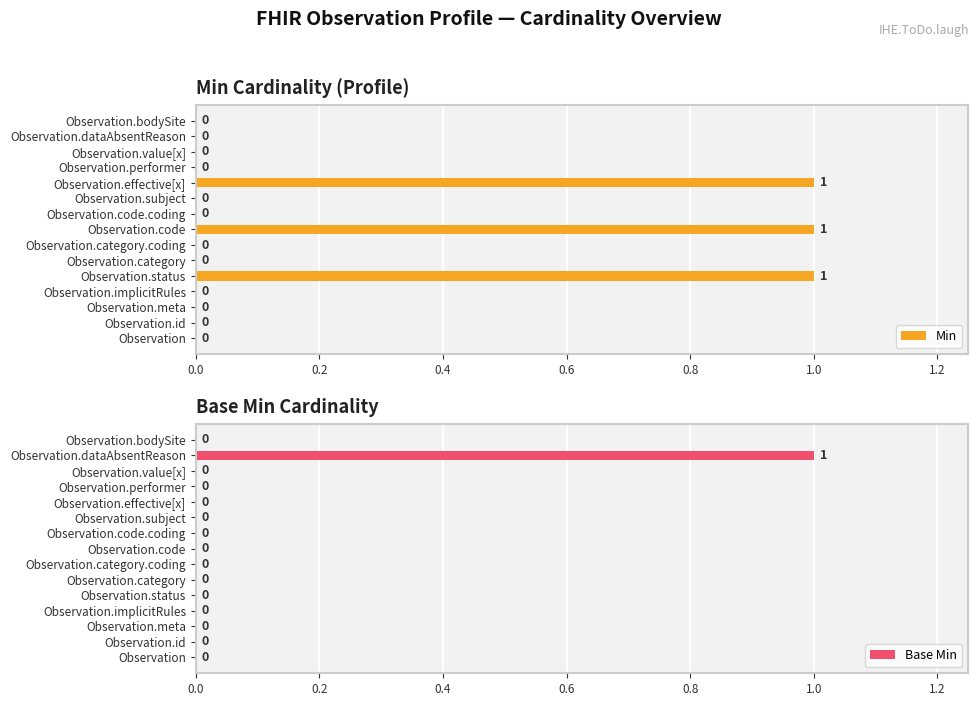

At how many categories does at least one series exceed 0?

4